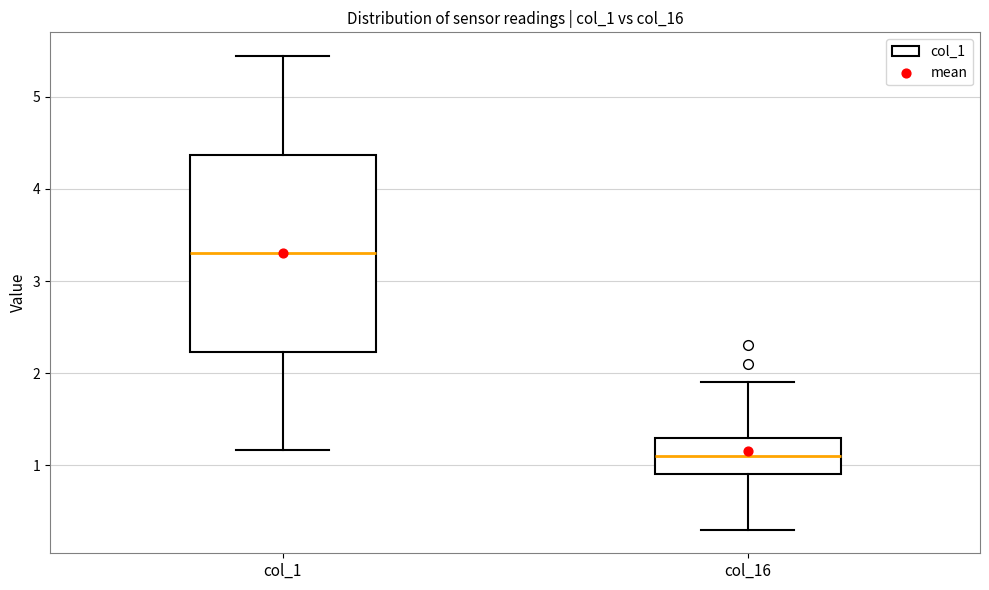

Where does the median line of the box for col_1 sit on the y-axis? The values are not printed on the chart, so give them approximately, as read against the axis.

3.3